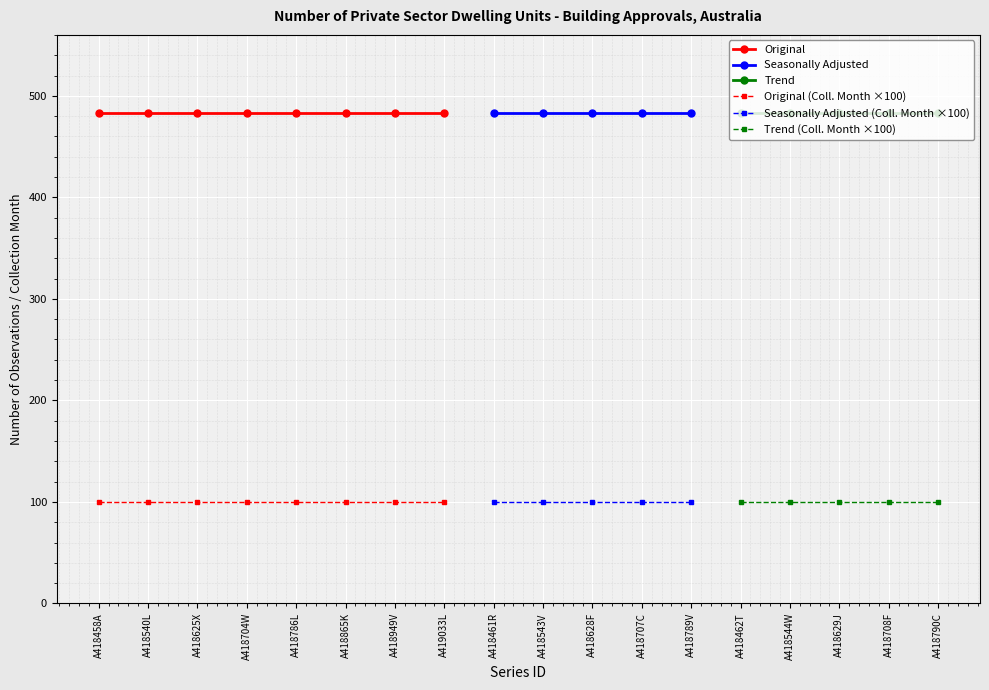

Rank the categories by Frequency (Month) value from lowest to highest.

A418458A, A418540L, A418625X, A418704W, A418786L, A418865K, A418949V, A419033L, A418461R, A418543V, A418628F, A418707C, A418789V, A418462T, A418544W, A418629J, A418708F, A418790C